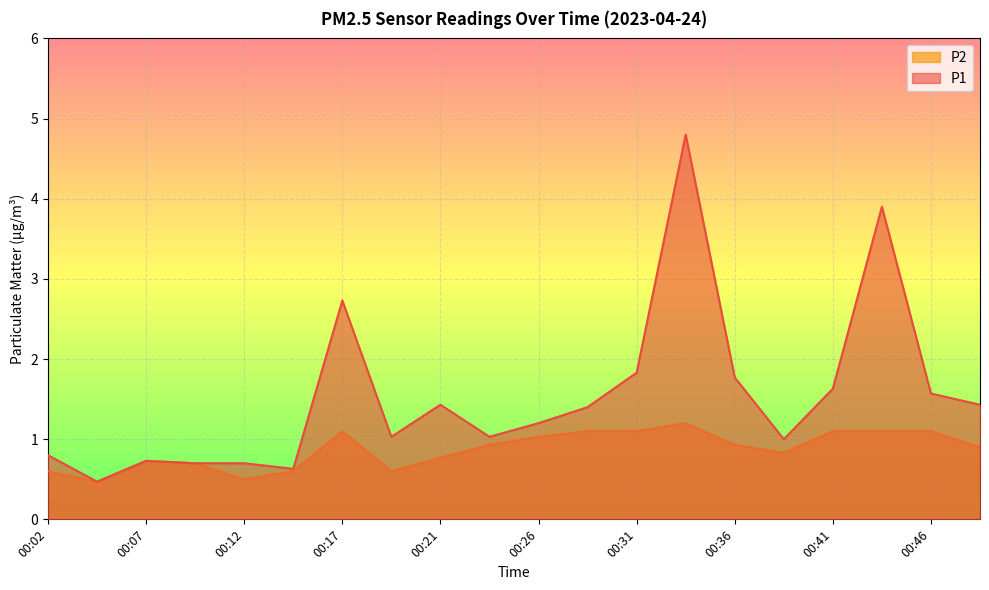

Where is P2 nearest to the value 0?

00:04